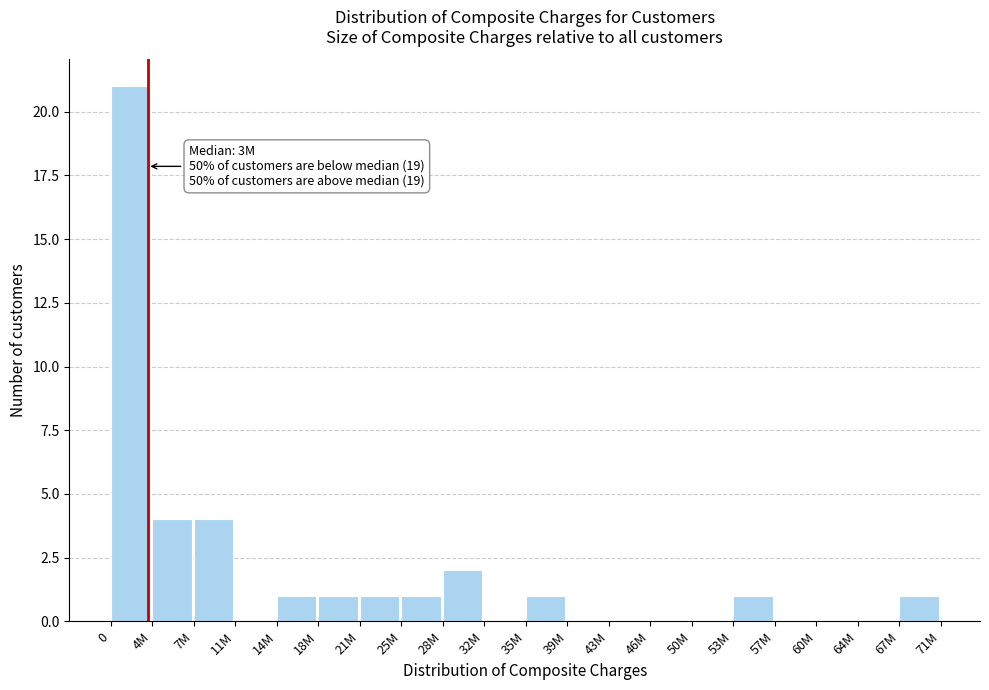

Reading right to left, list all the values displayed in this chart.

67M=1	64M=0	60M=0	57M=0	53M=1	50M=0	46M=0	43M=0	39M=0	35M=1	32M=0	28M=2	25M=1	21M=1	18M=1	14M=1	11M=0	7M=4	4M=4	0=21